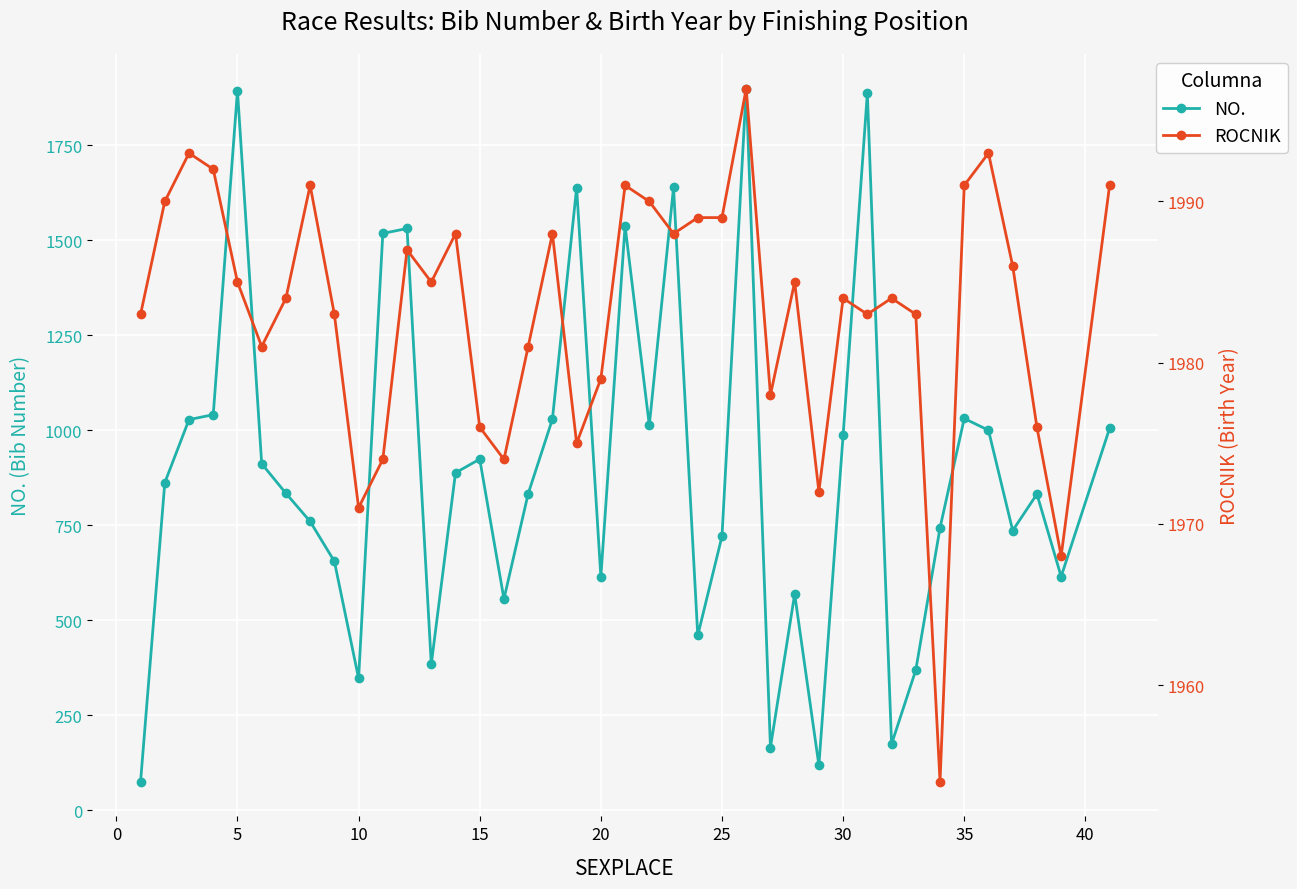

What is the highest value of the NO. series?

1899